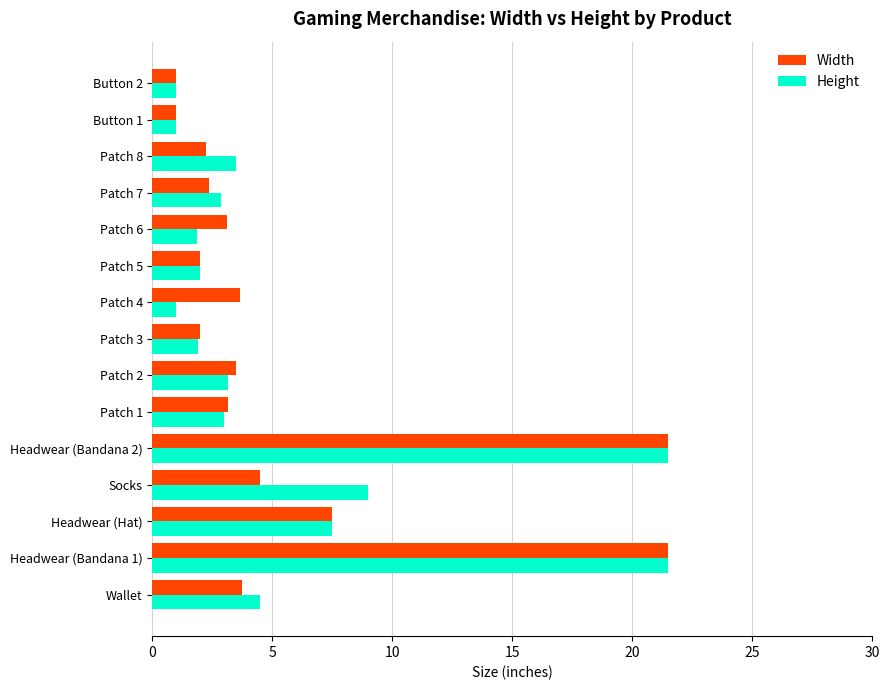

Is the value of Height at Patch 8 greater than the value of Width at Headwear (Hat)?

No